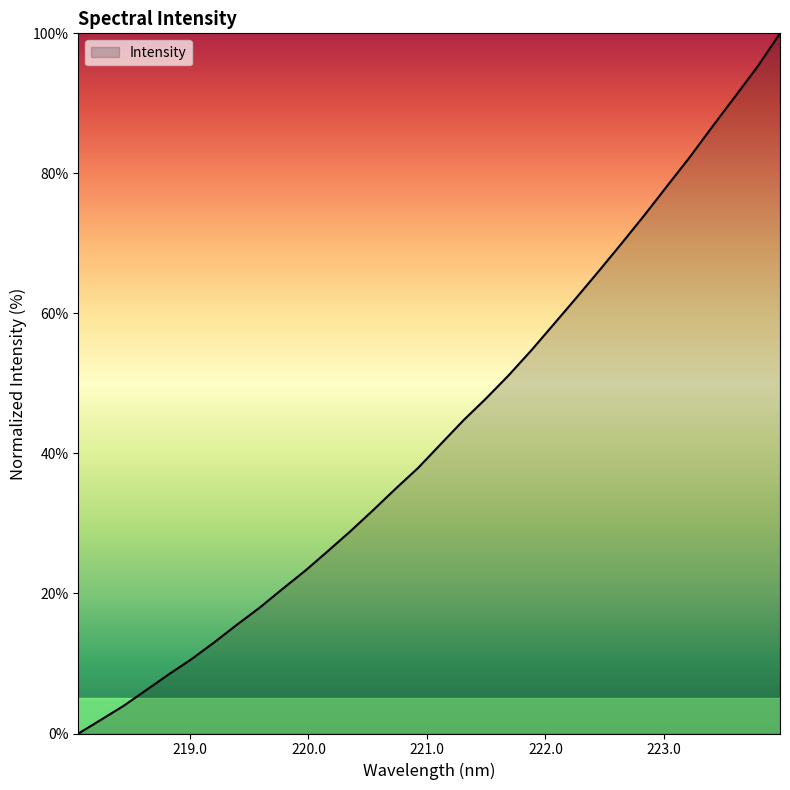

What is the difference between the maximum and minimum values?

100.0